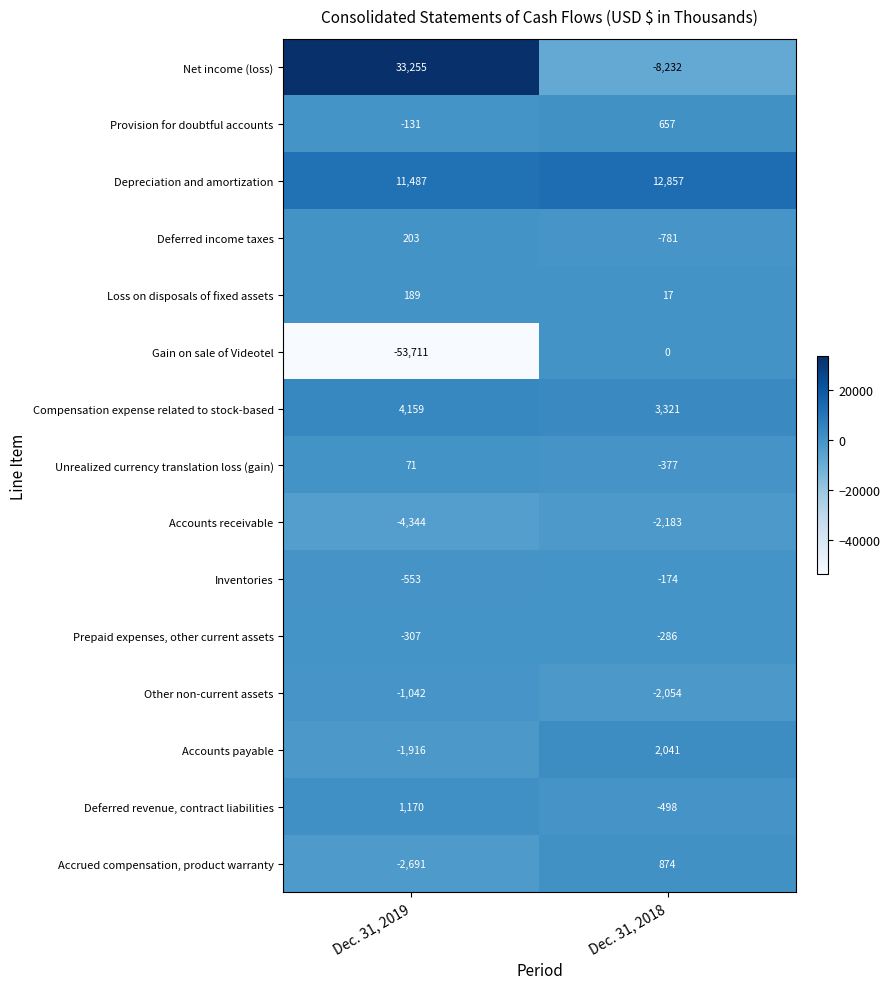

The value of Compensation expense related to stock-based at Dec. 31, 2019 is 4159. True or false?

True